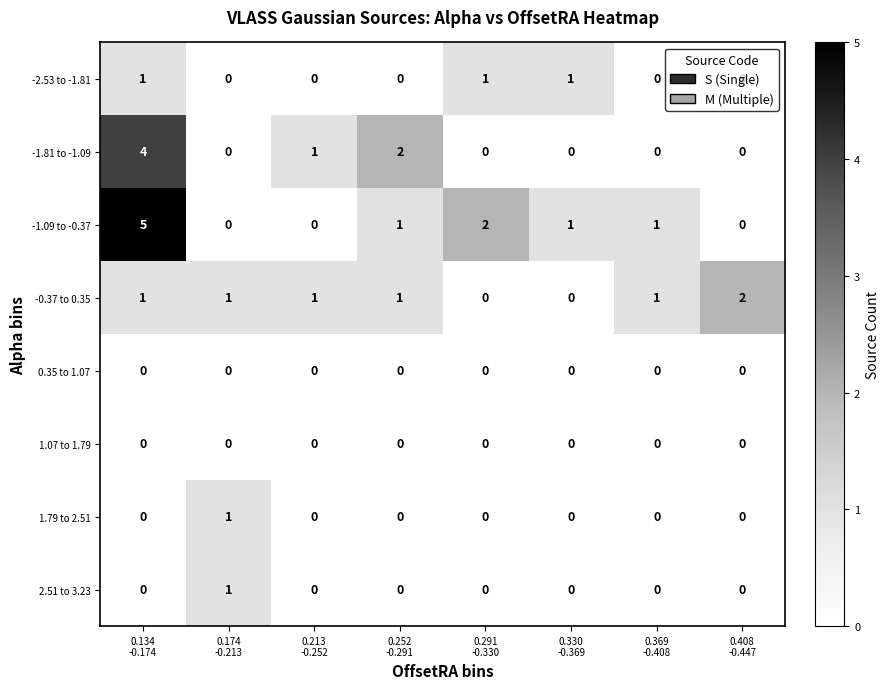

What is the maximum value shown in the chart?

5